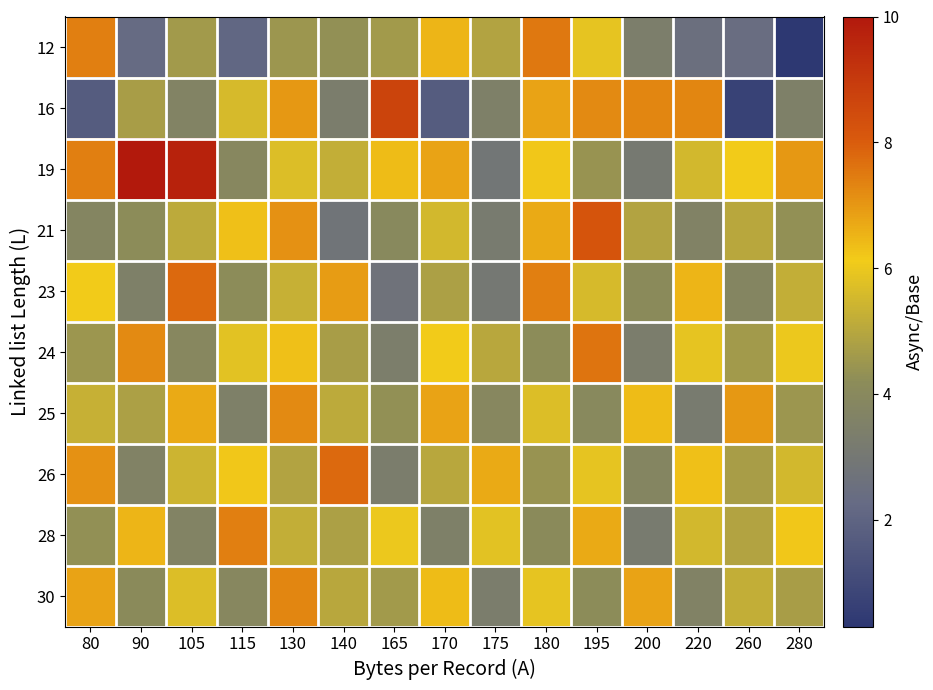

What is the total value across all series at 115?

48.9